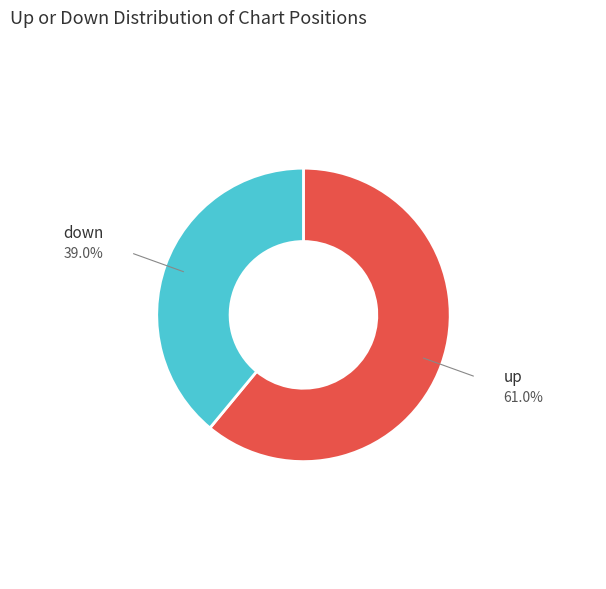

True or false: down accounts for 39% of the total.

True